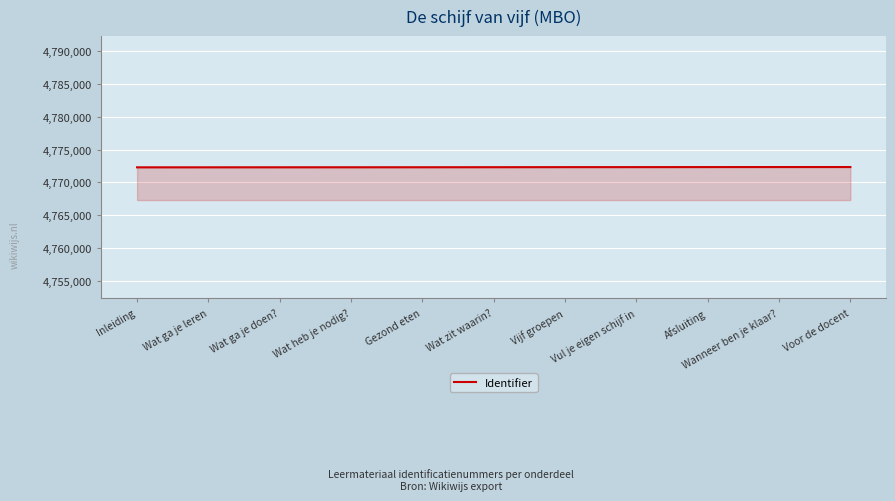

Approximately how many times larger is the value at Voor de docent compared to Afsluiting?

1.0